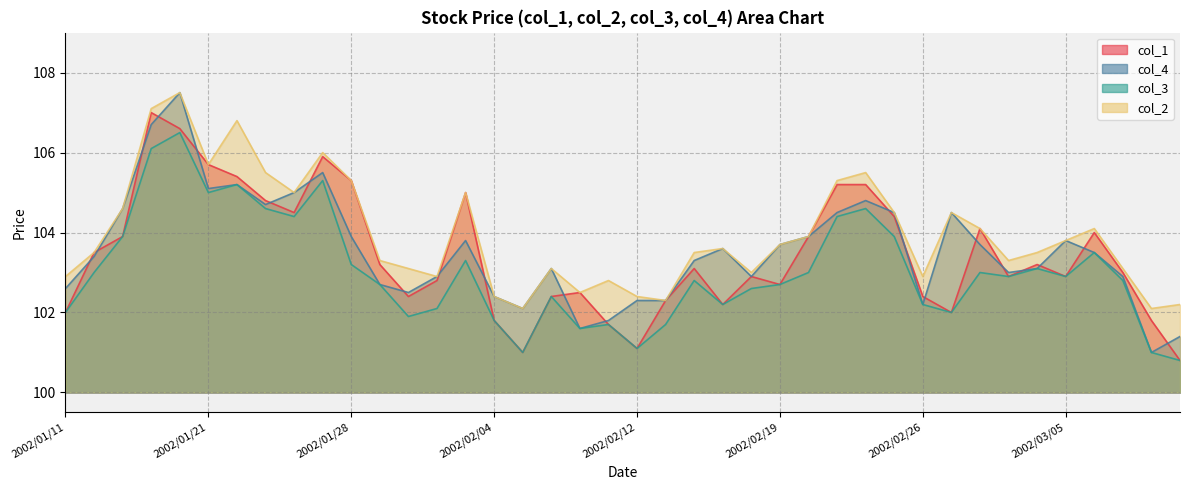

List the series in order of their peak value, lowest first.

col_3, col_1, col_2, col_4